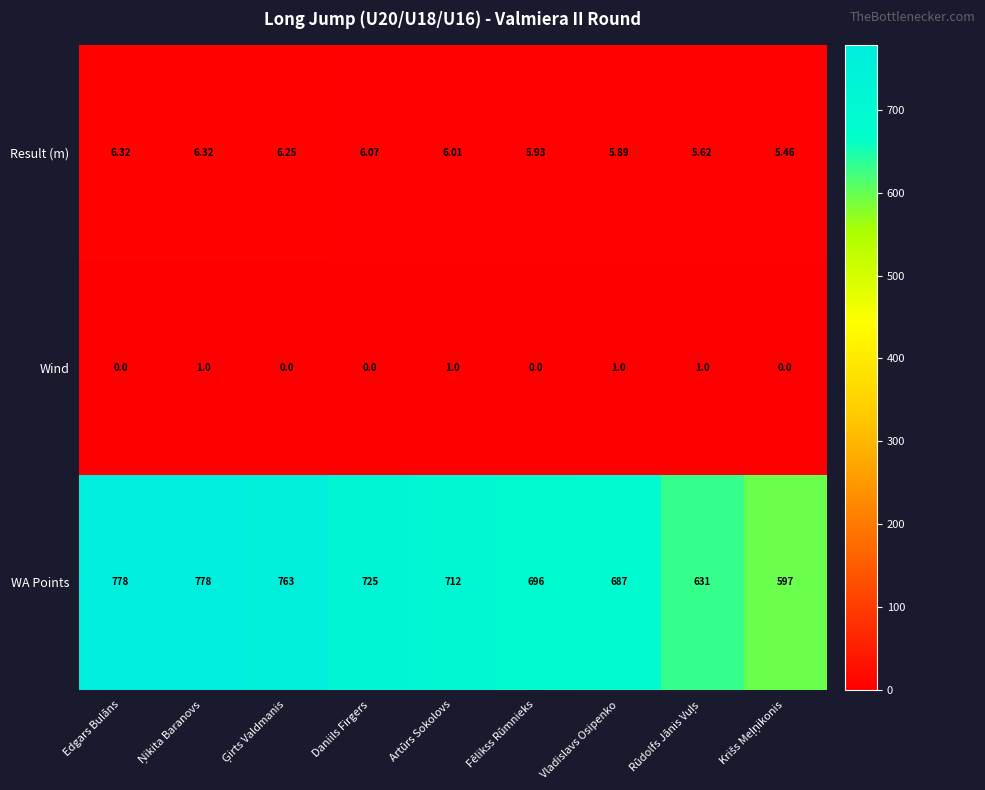

Which series has the largest total across all categories?

WA Points